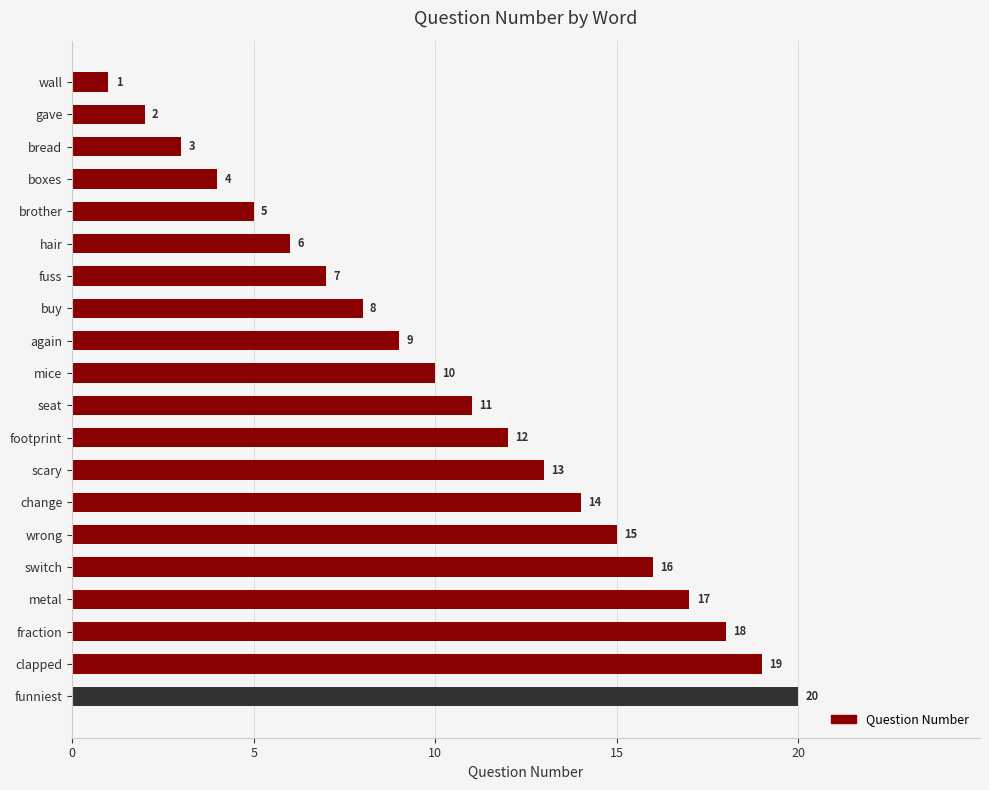

What is the sum of all values?

210